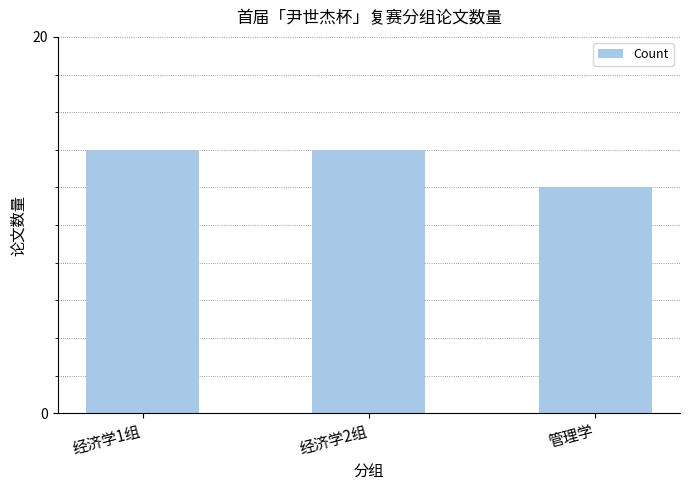

Between 管理学 and 经济学1组, which is larger?

经济学1组